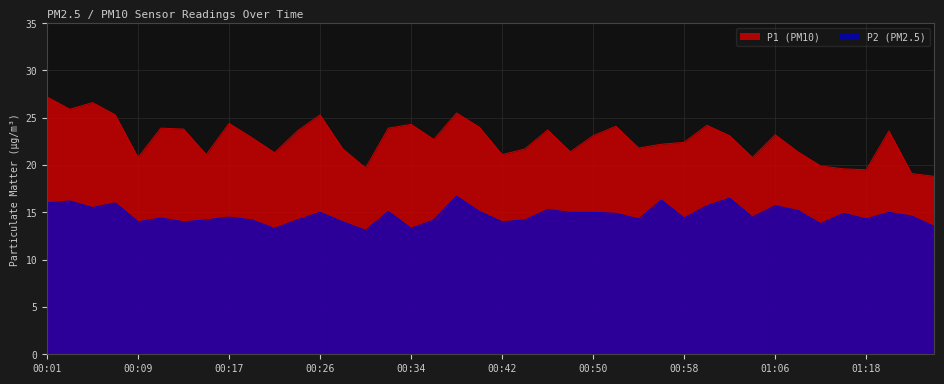

What is the difference between the P2 values at 01:00 and 00:56?

0.6